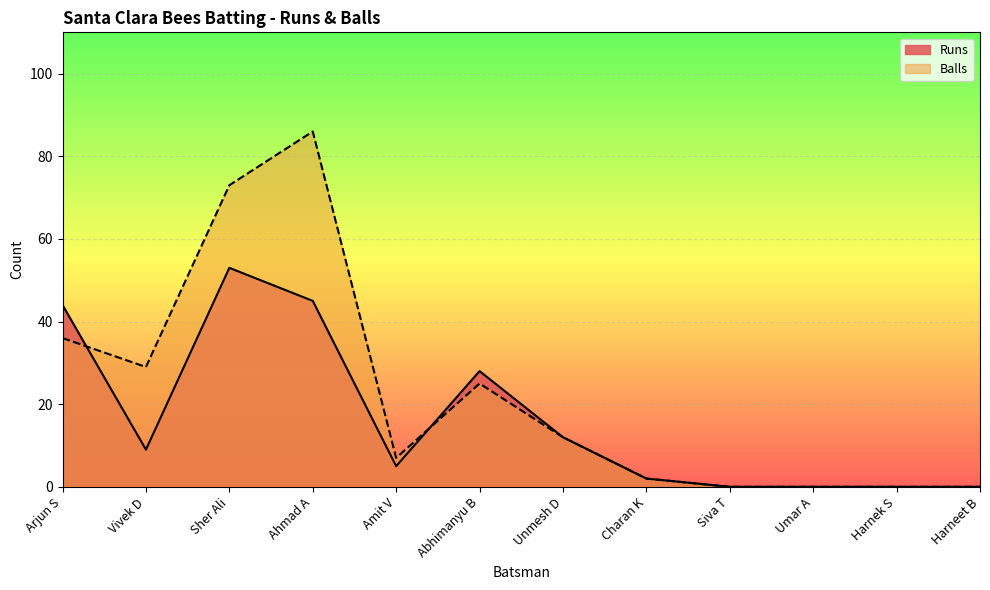

Reading left to right, list all the values displayed in this chart.

Runs: 44	9	53	45	5	28	12	2	0	0	0	0
Balls: 36	29	73	86	7	25	12	2	0	0	0	0